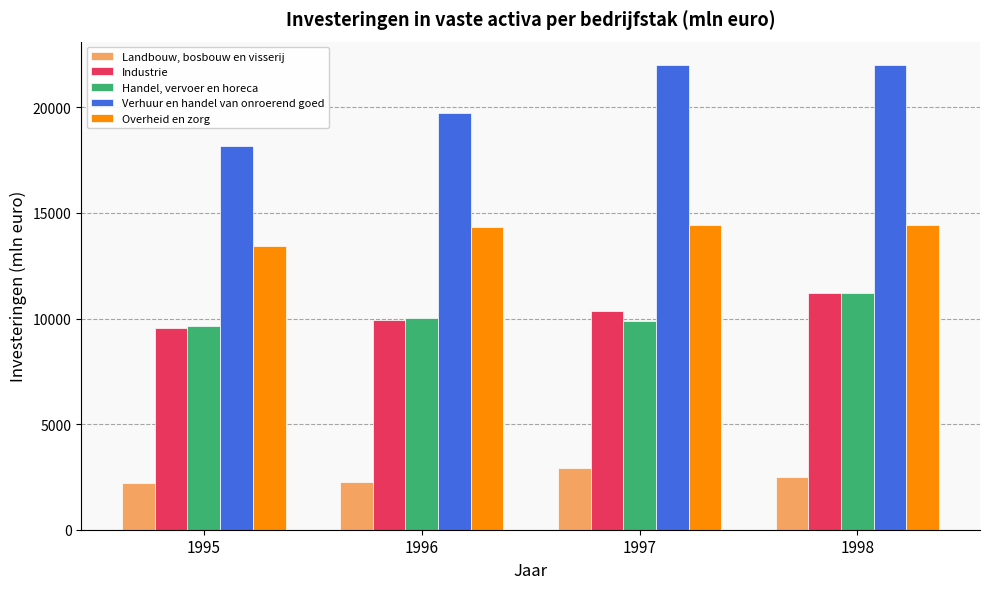

How many bars are there in total?

20